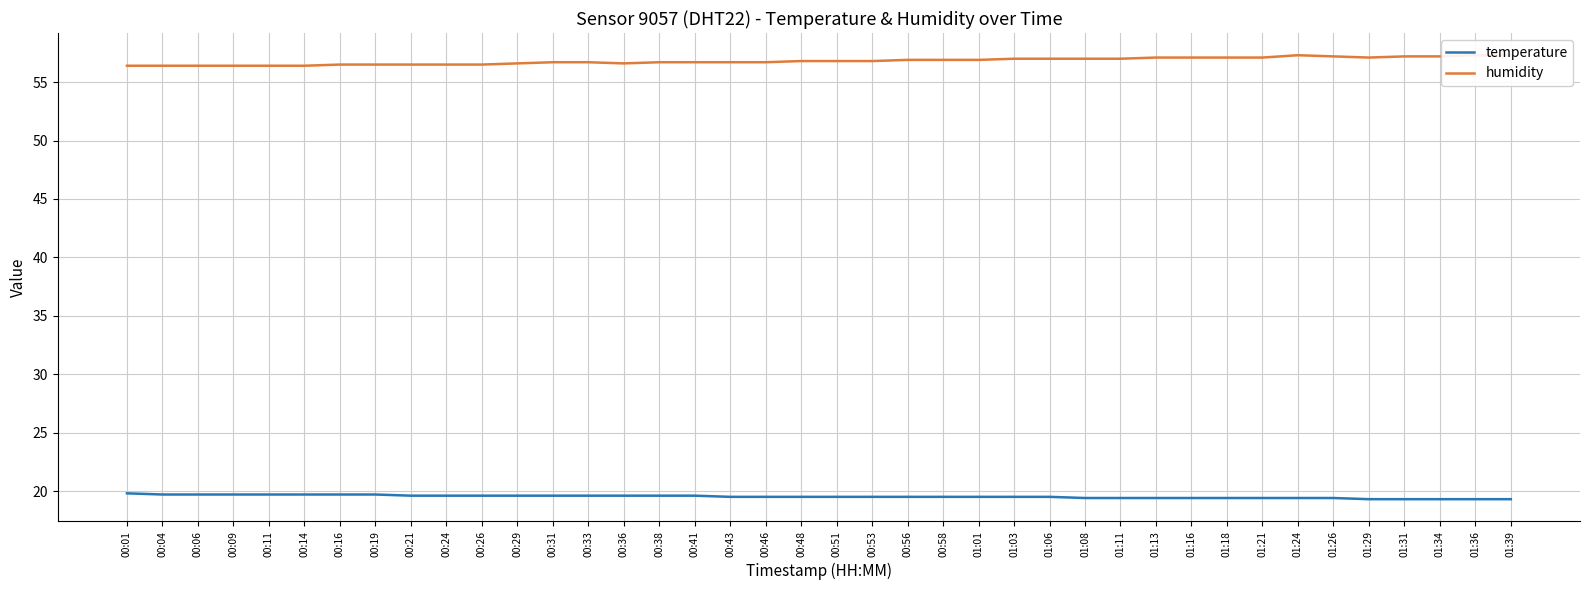

Which category has the lowest value across all series?

01:29